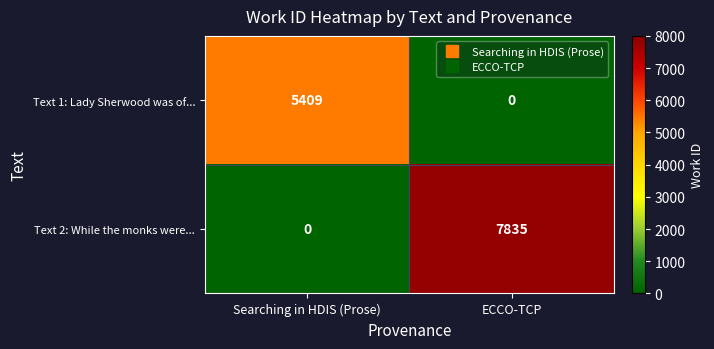

What is the maximum value for Text 2: While the monks were...?

7835